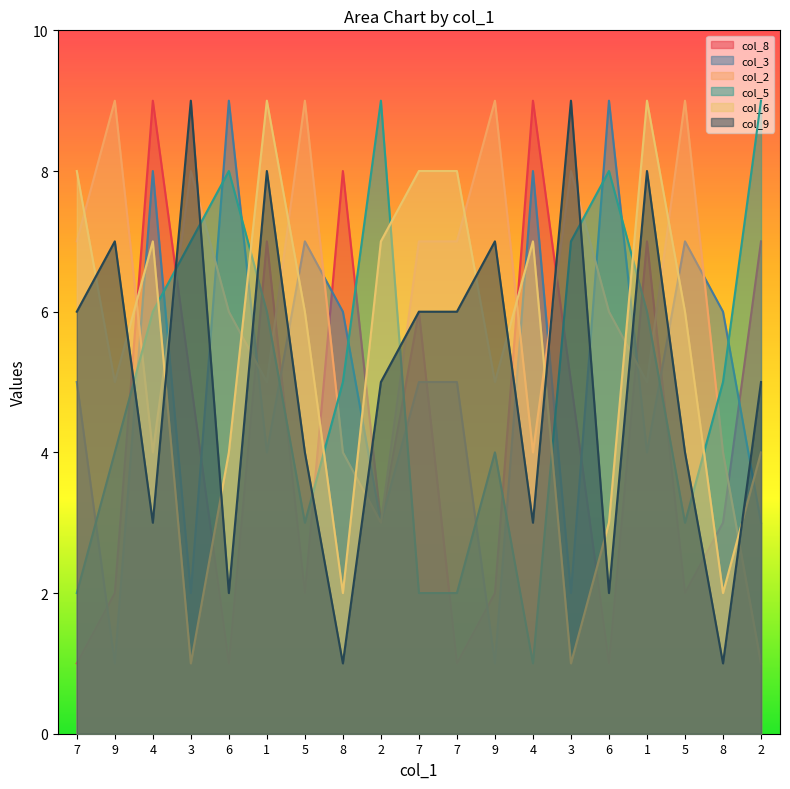

What is the minimum value shown in the chart?

1